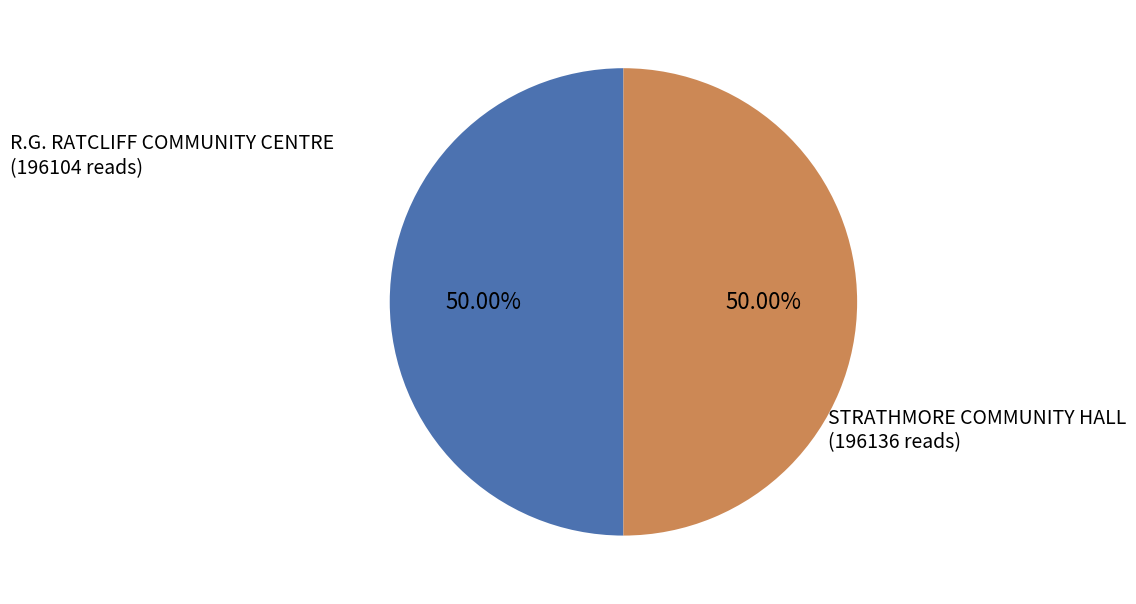

Approximately how many times larger is the value at R.G. RATCLIFF COMMUNITY CENTRE (196104 reads) compared to STRATHMORE COMMUNITY HALL (196136 reads)?

1.0